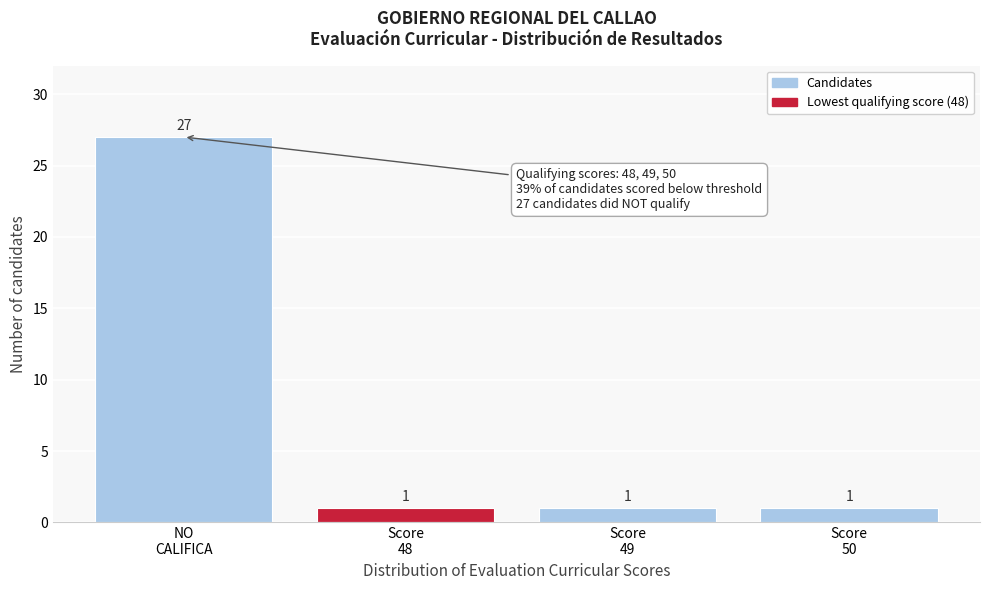

Reading left to right, list all the values displayed in this chart.

27	1	1	1